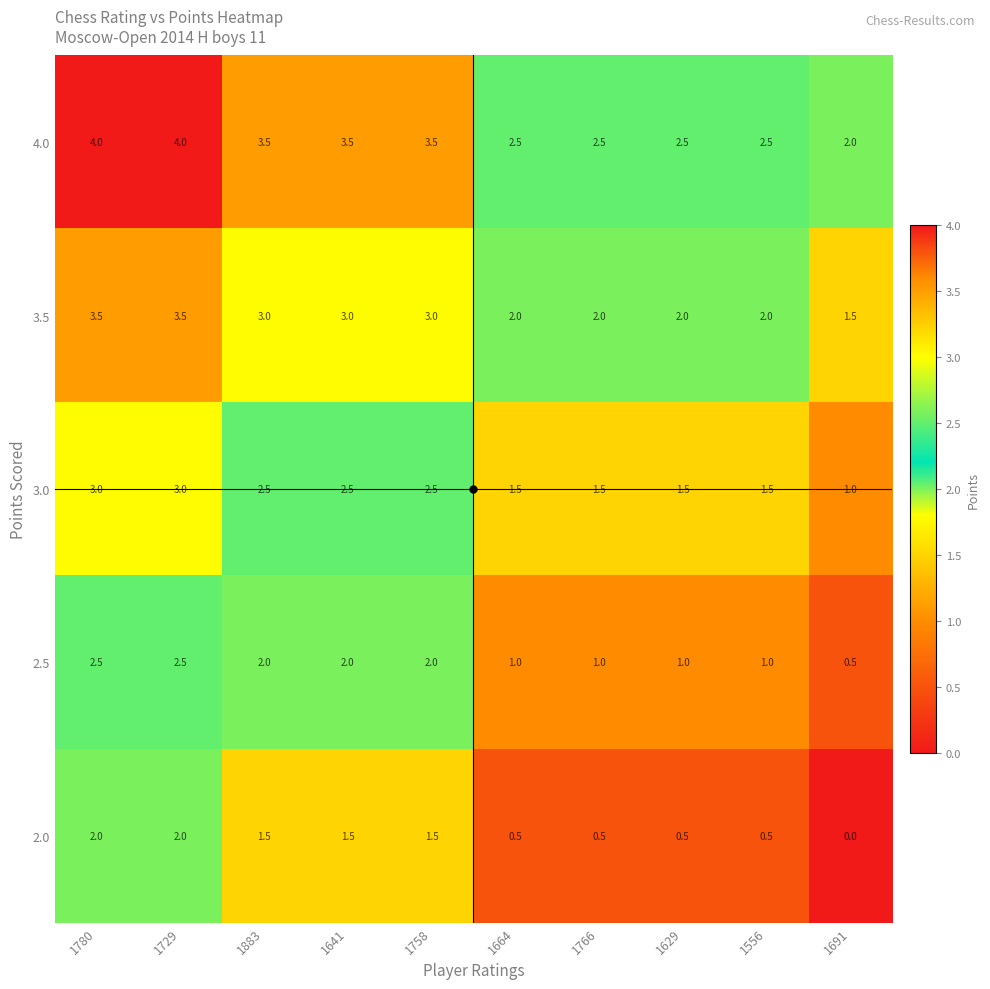

What is the difference between the highest and lowest values at 1664?

2.0